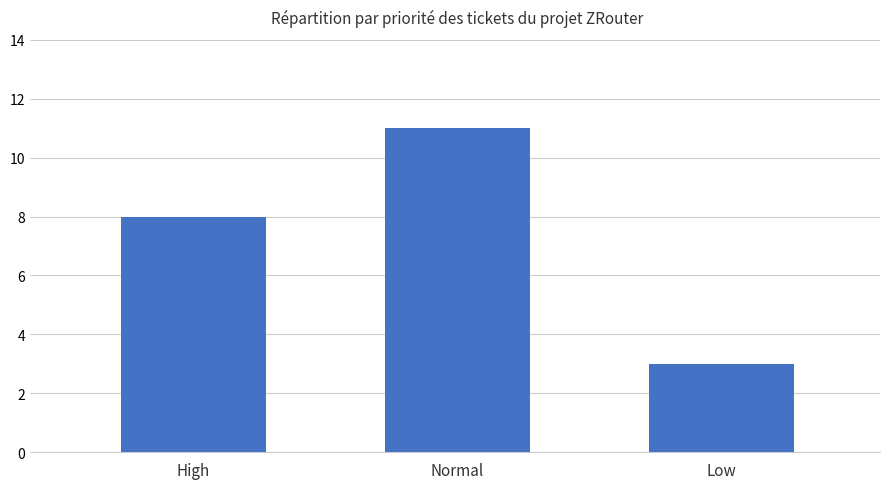

What is the approximate value at Normal?

11